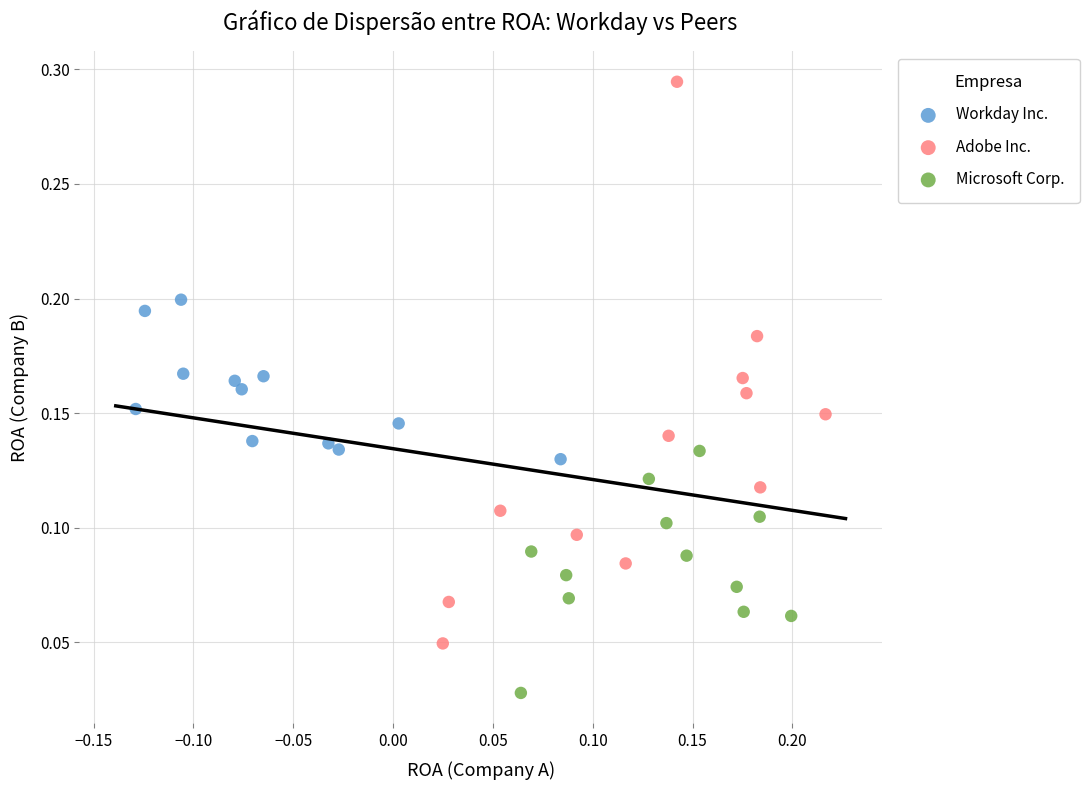

What are all the series names shown in the legend?

Workday Inc., Adobe Inc., Microsoft Corp.